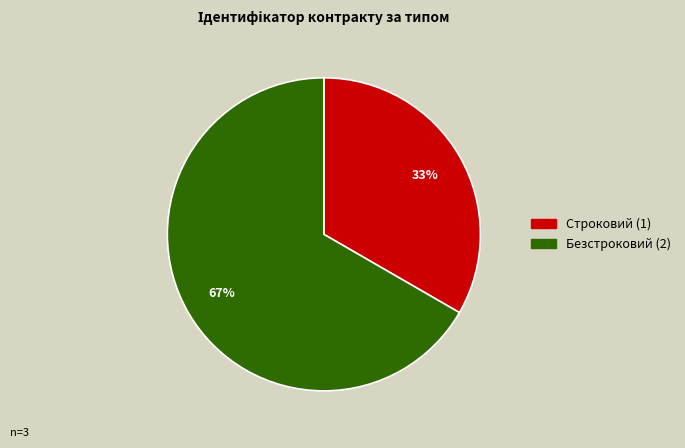

Do Безстроковий and Строковий together represent more than half of the pie?

Yes